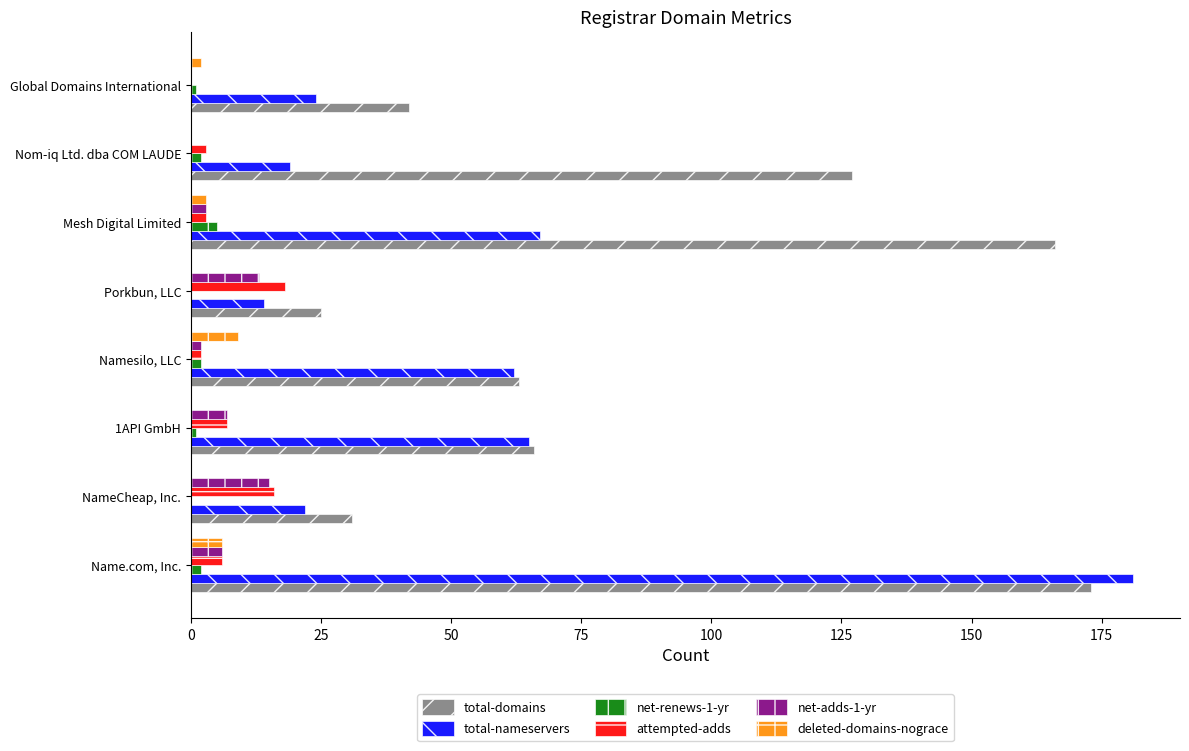

Is the value of attempted-adds at Mesh Digital Limited greater than the value of total-nameservers at NameCheap, Inc.?

No